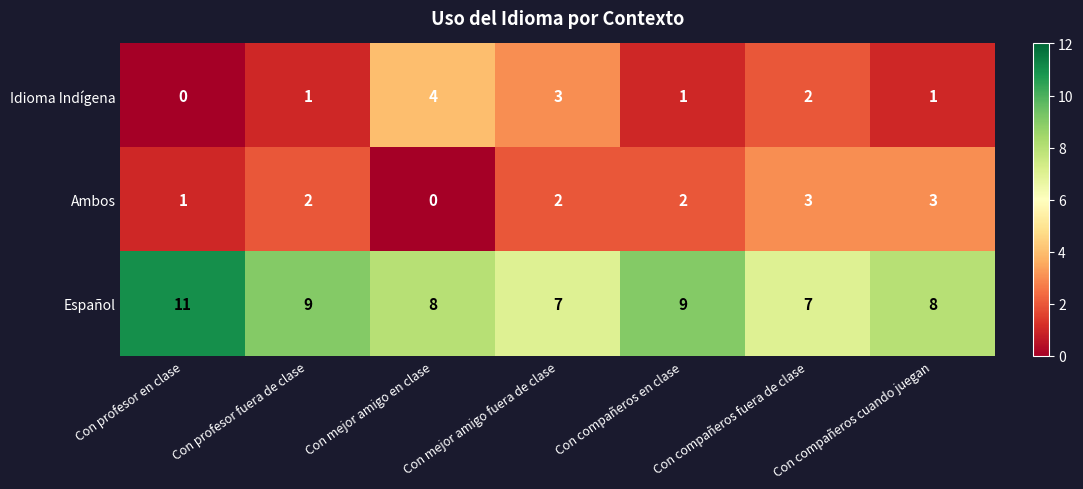

What is the sum of the Idioma Indígena values at Con compañeros cuando juegan and Con mejor amigo en clase?

5